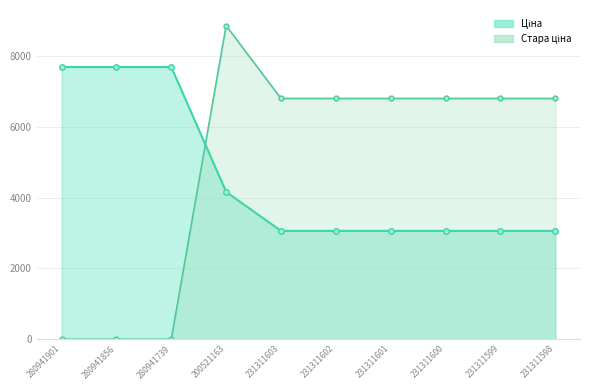

The value of Ціна at 280941856 is 11568.9. True or false?

False